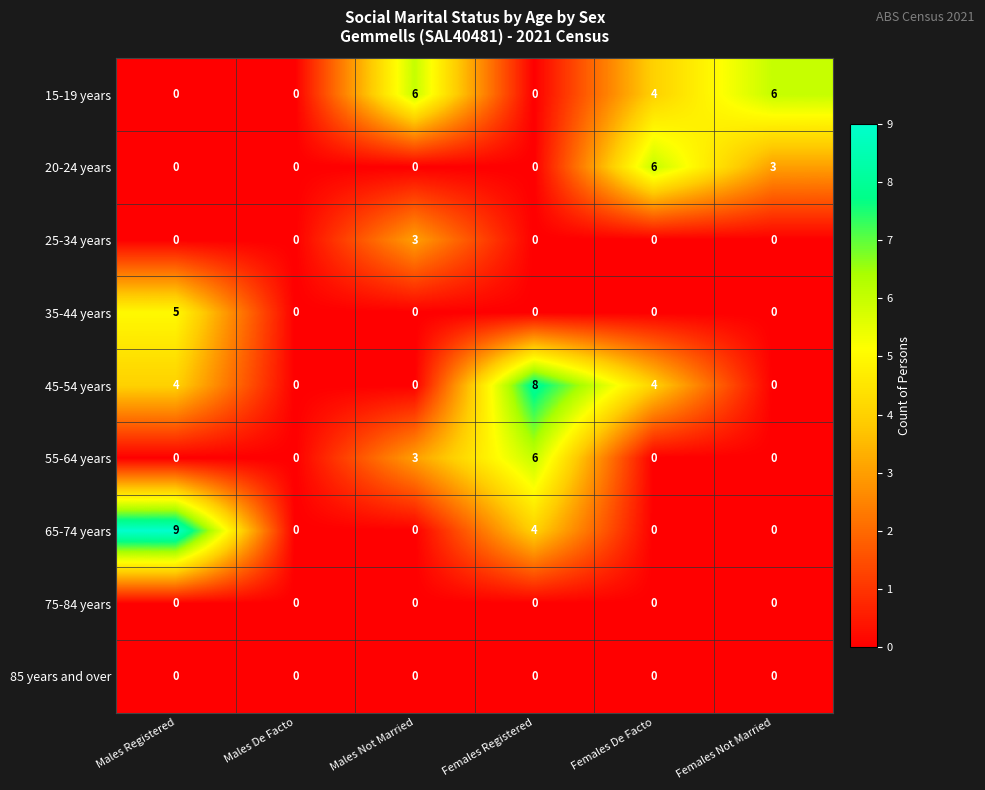

At how many categories does at least one series exceed 5?

5